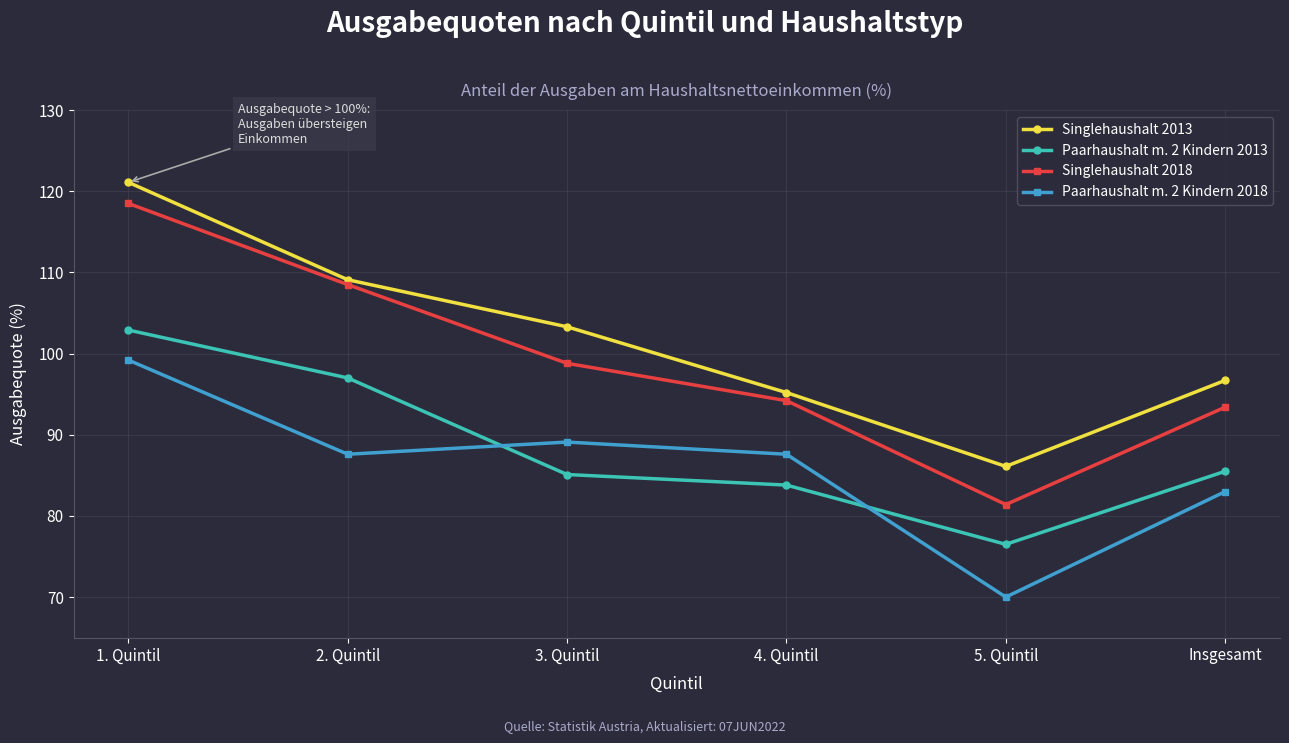

Read the Singlehaushalt 2018 value at 1. Quintil.

118.5